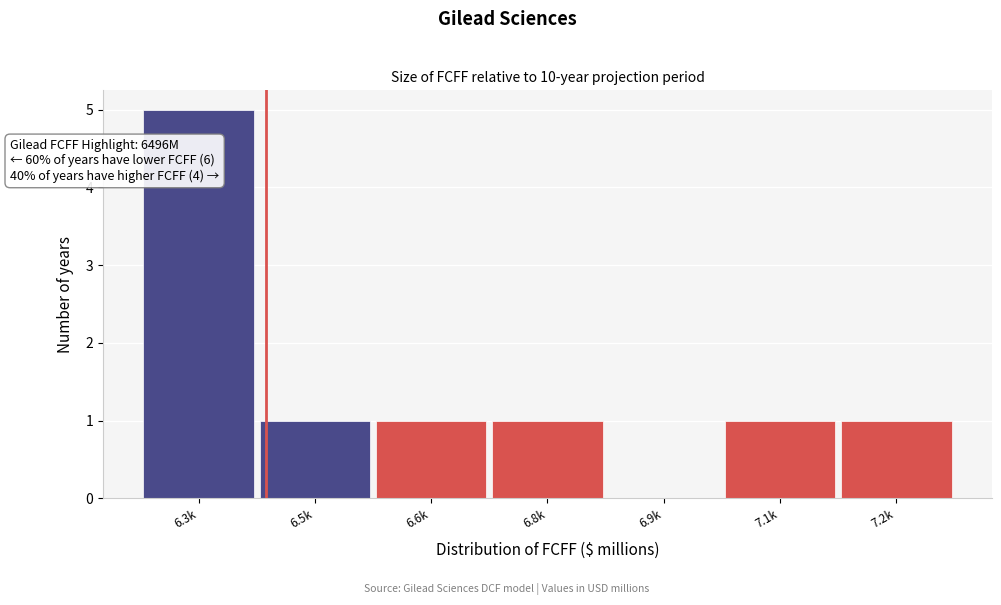

Reading left to right, transcribe all the data shown in this chart.

6.3k=5	6.5k=1	6.6k=1	6.8k=1	6.9k=0	7.1k=1	7.2k=1